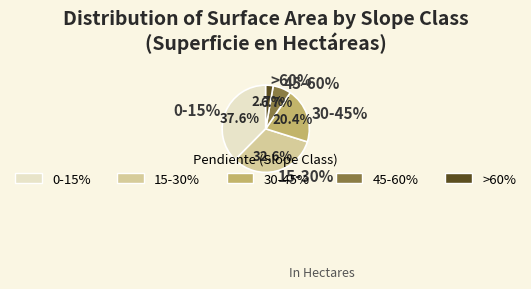

Is it true that 45-60% is 1% of the pie?

False